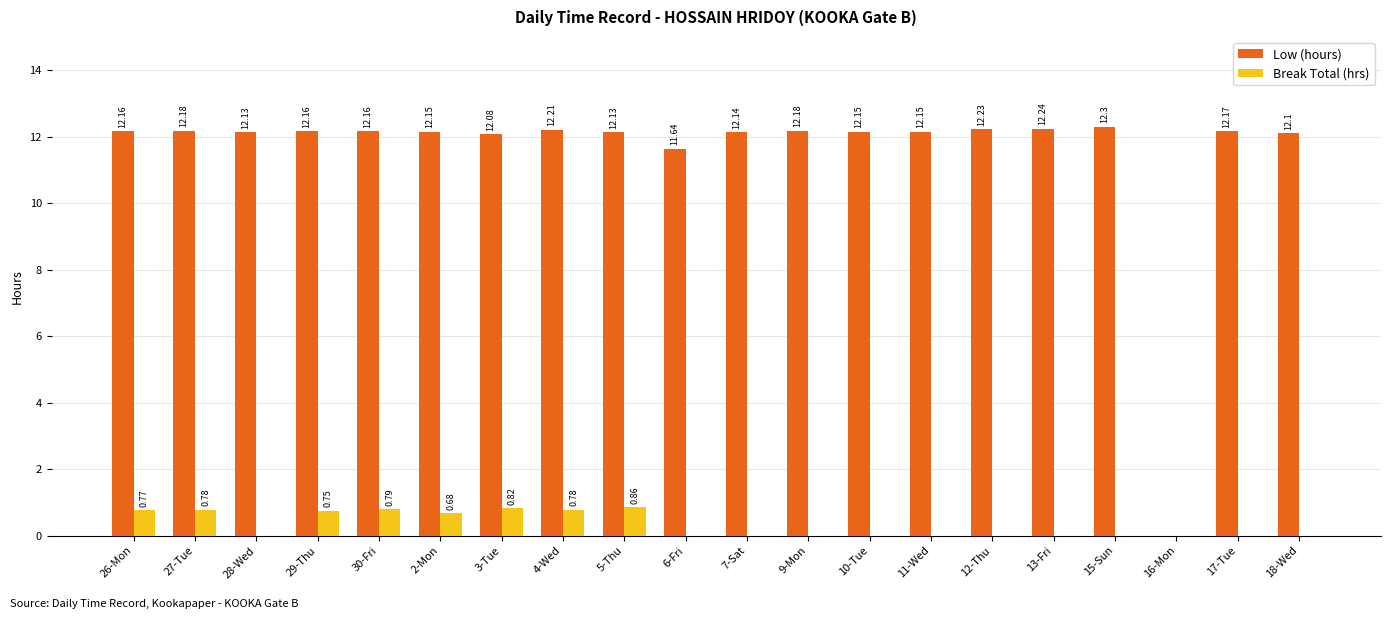

How many data points in Break Total (hrs) are above 0?

8